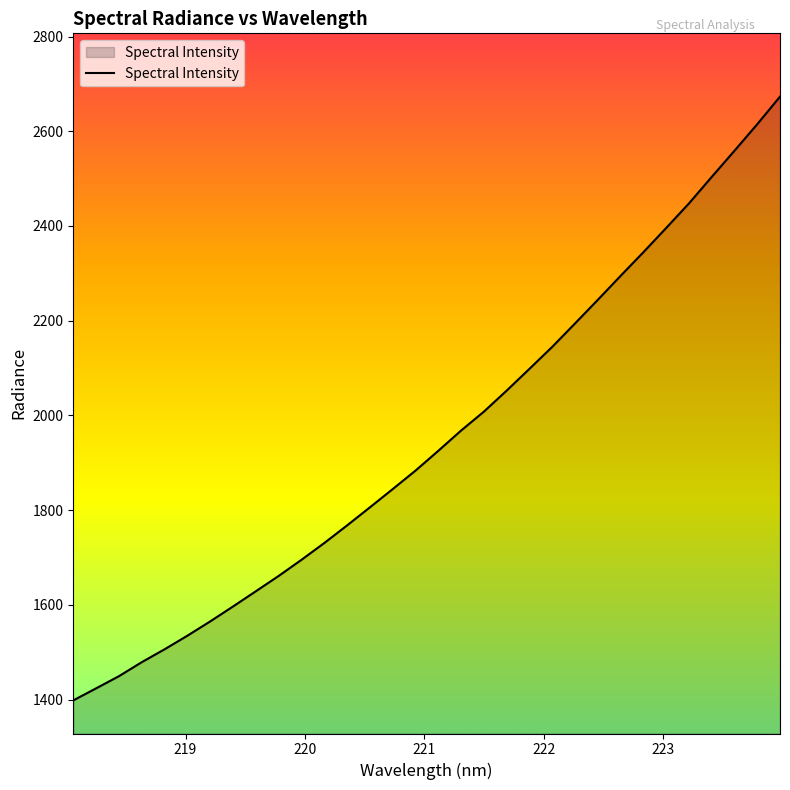

What is the minimum value shown in the chart?

1398.4